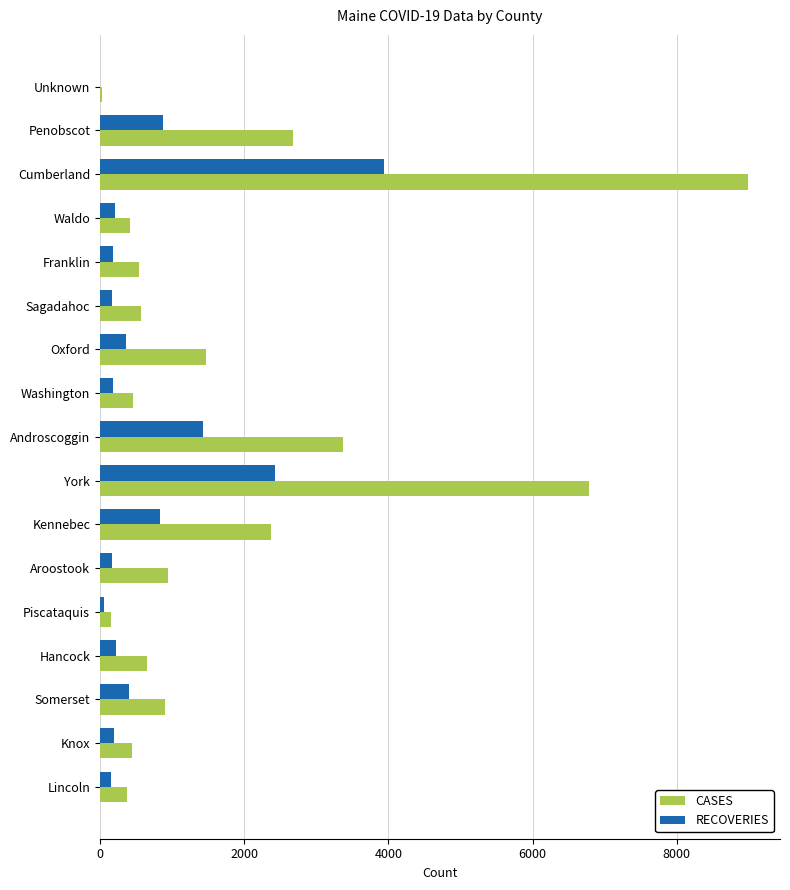

Where is RECOVERIES nearest to the value 1972?

York